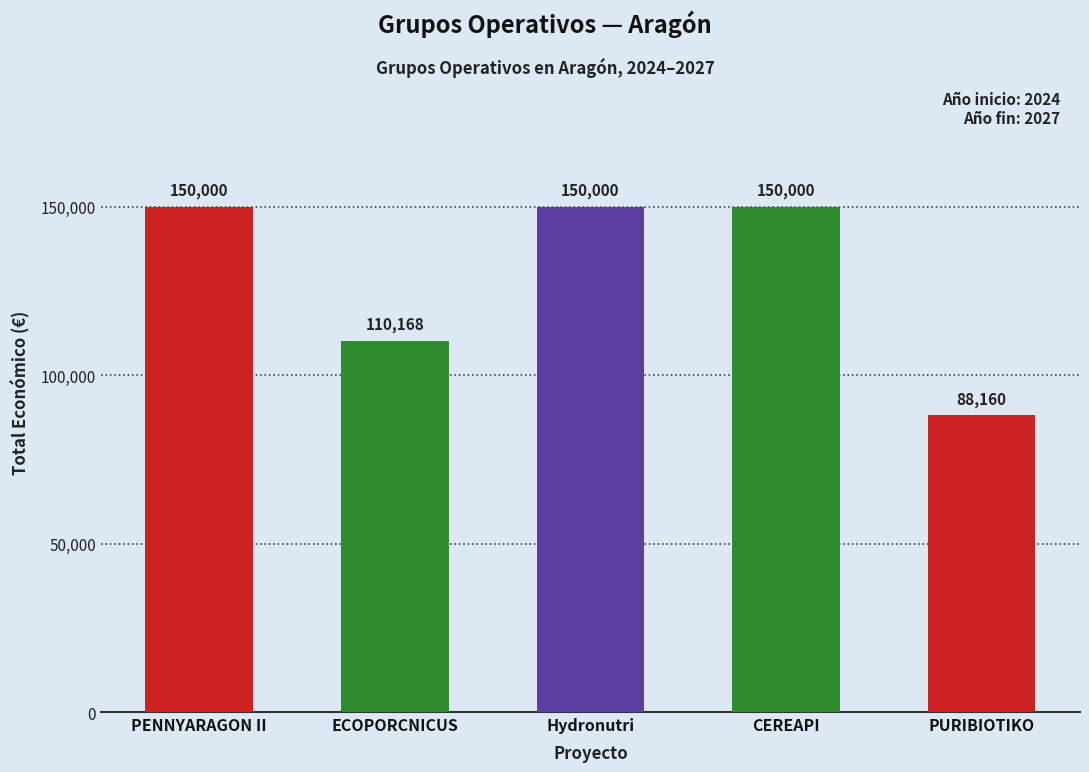

Reading left to right, list all the values displayed in this chart.

150000	110168	150000	150000	88160